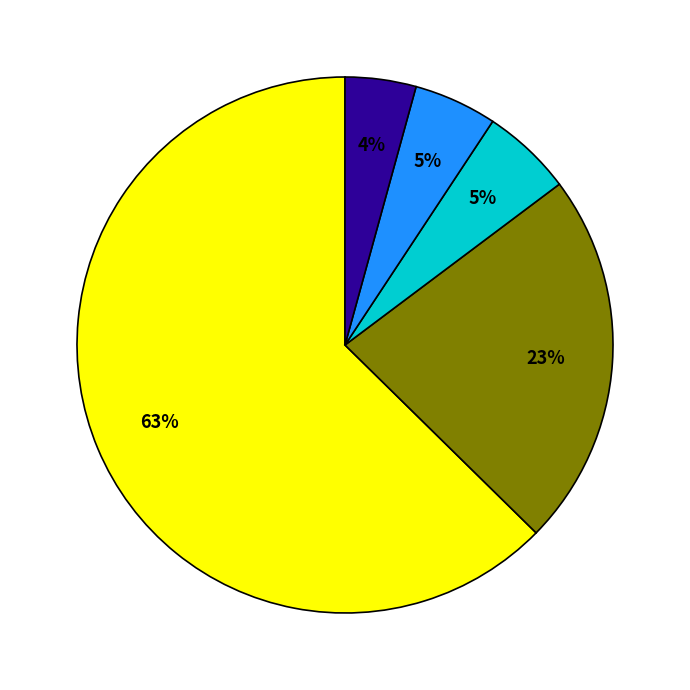

Is there any slice that represents more than half of the pie?

Yes